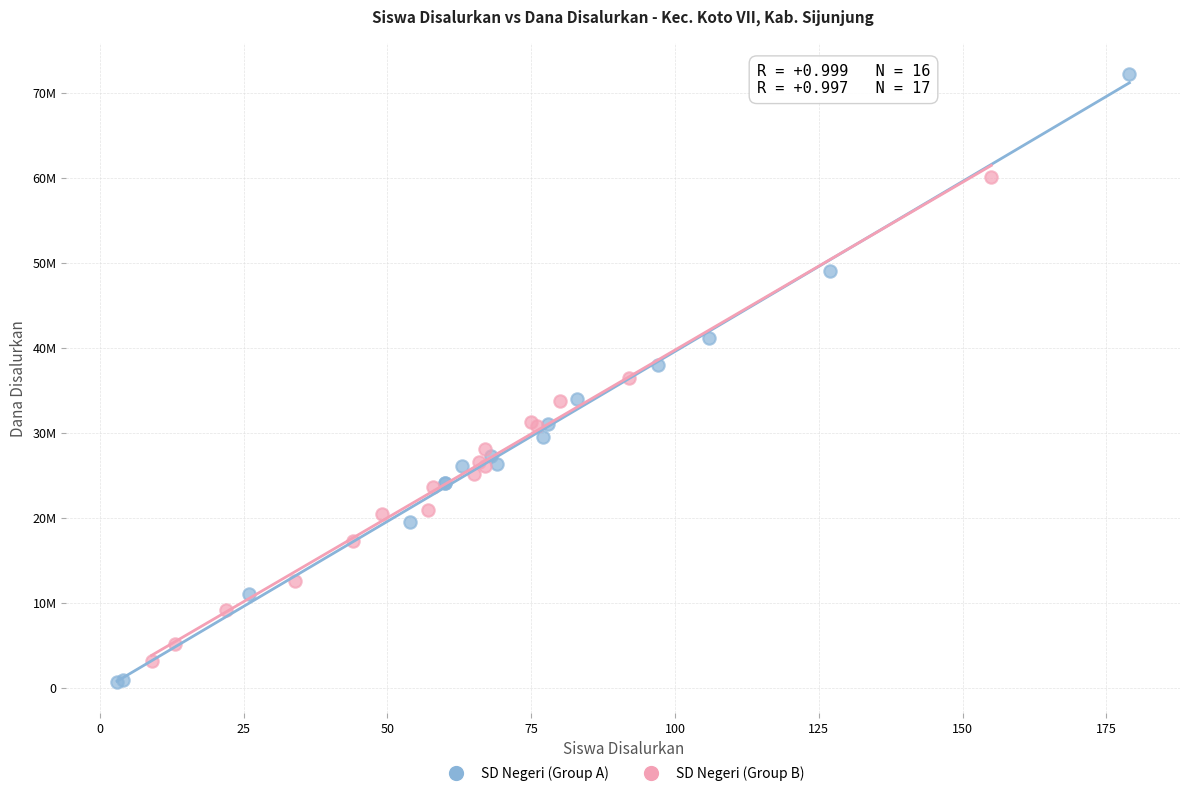

Which series has the widest spread of Y values?

SD Negeri (Group A)